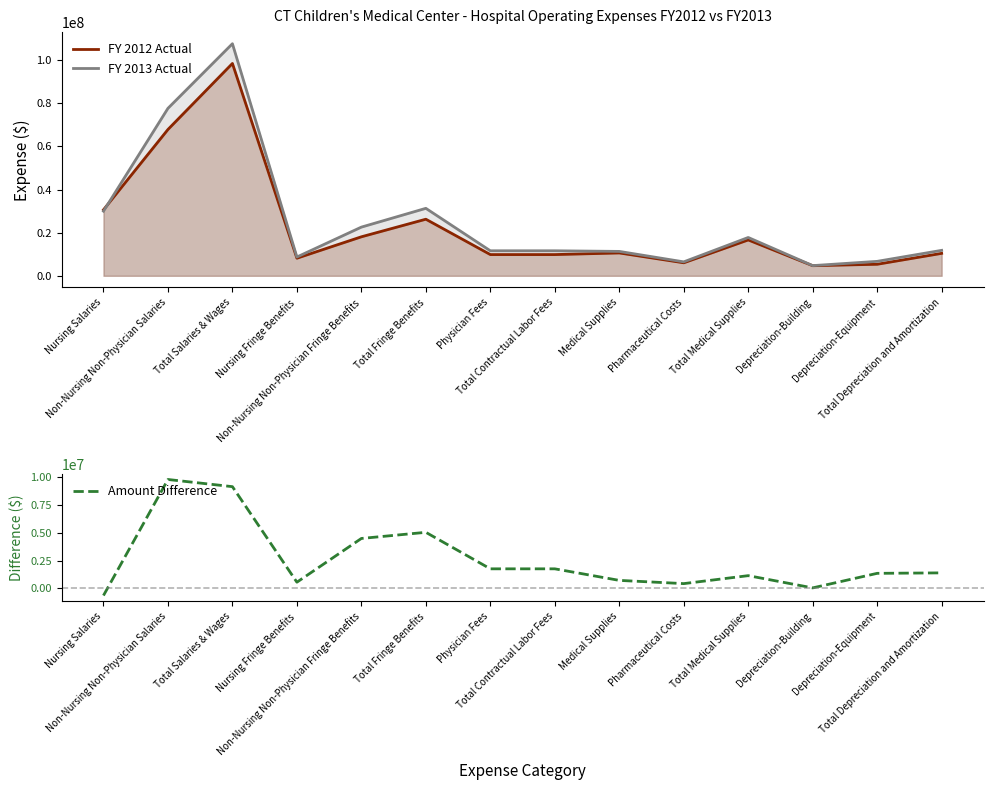

List the labels in order of Amount Difference value, smallest first.

Nursing Salaries, Depreciation-Building, Pharmaceutical Costs, Nursing Fringe Benefits, Medical Supplies, Total Medical Supplies, Depreciation-Equipment, Total Depreciation and Amortization, Physician Fees, Total Contractual Labor Fees, Non-Nursing Non-Physician Fringe Benefits, Total Fringe Benefits, Total Salaries & Wages, Non-Nursing Non-Physician Salaries